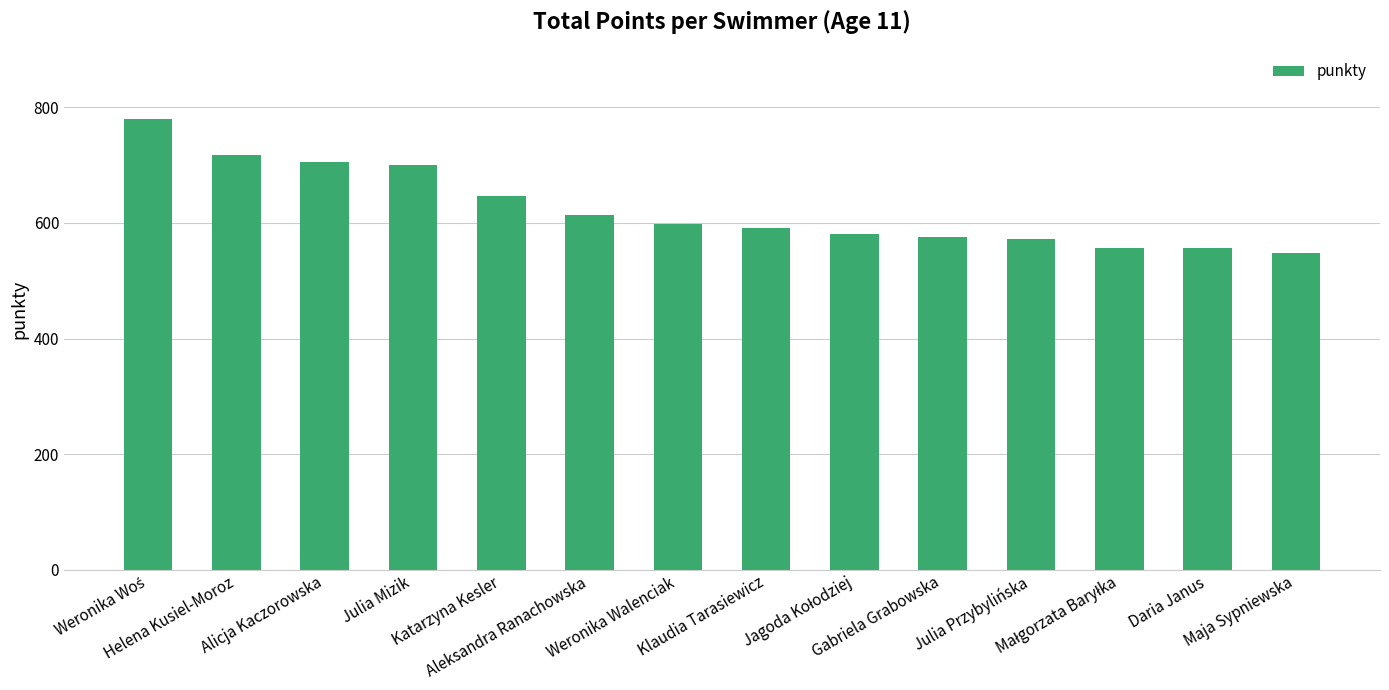

What is the value of the 13th bar from the left?

556